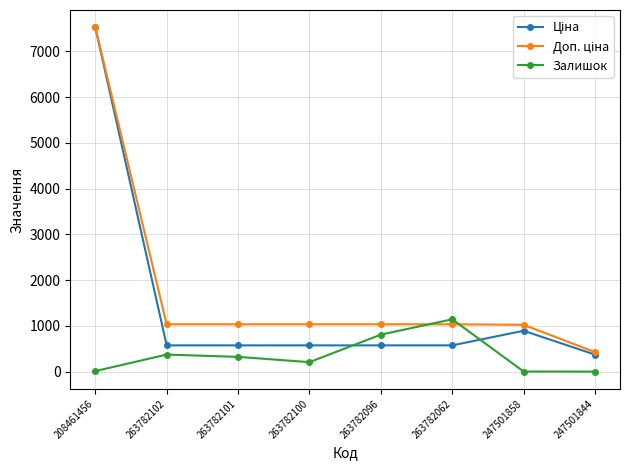

The Залишок series shows 322.0 at 263782101. True or false?

True